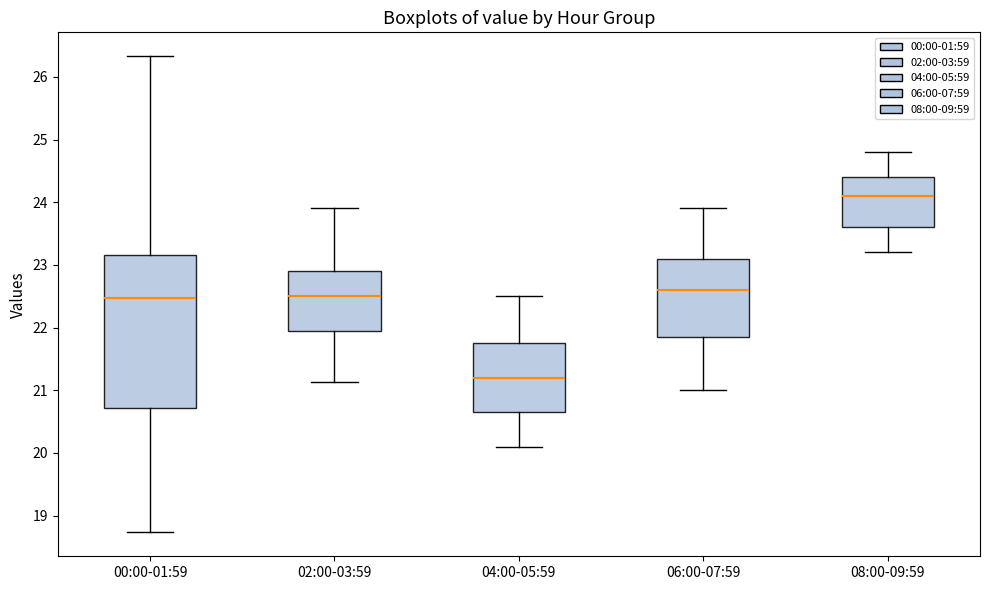

Which box has the lowest median line?

04:00-05:59